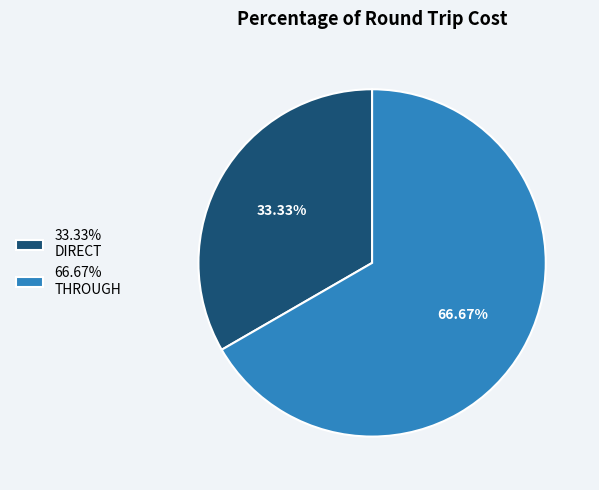

What is the ratio of the value at 33.33% DIRECT to the value at 66.67% THROUGH?

0.5